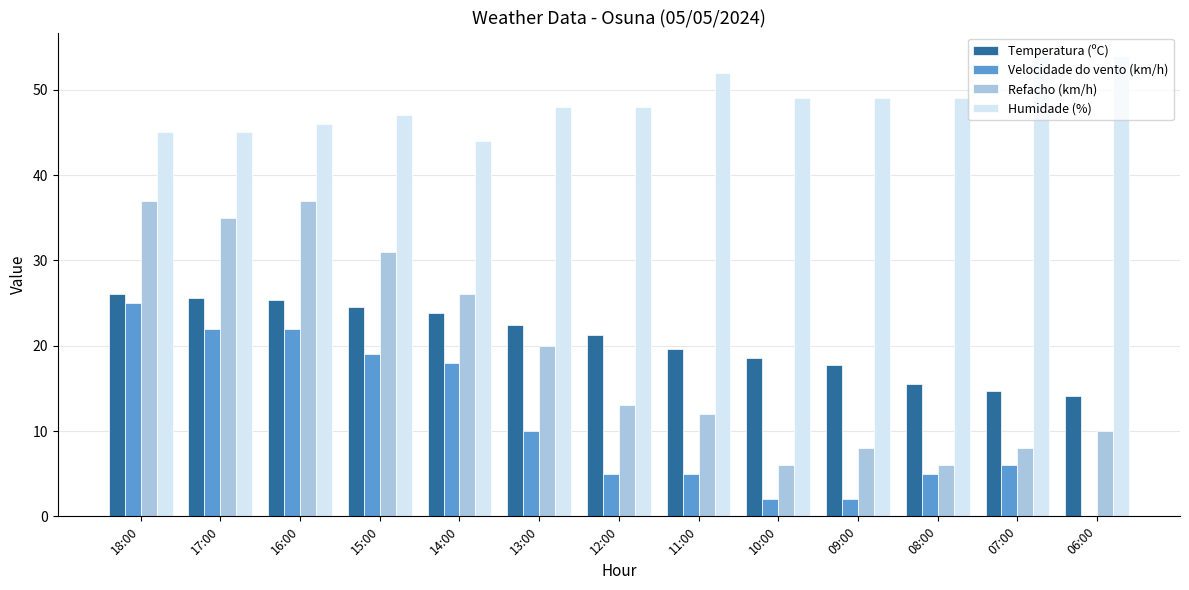

What is the sum of the Temperatura (ºC) values at 15:00 and 10:00?

43.1